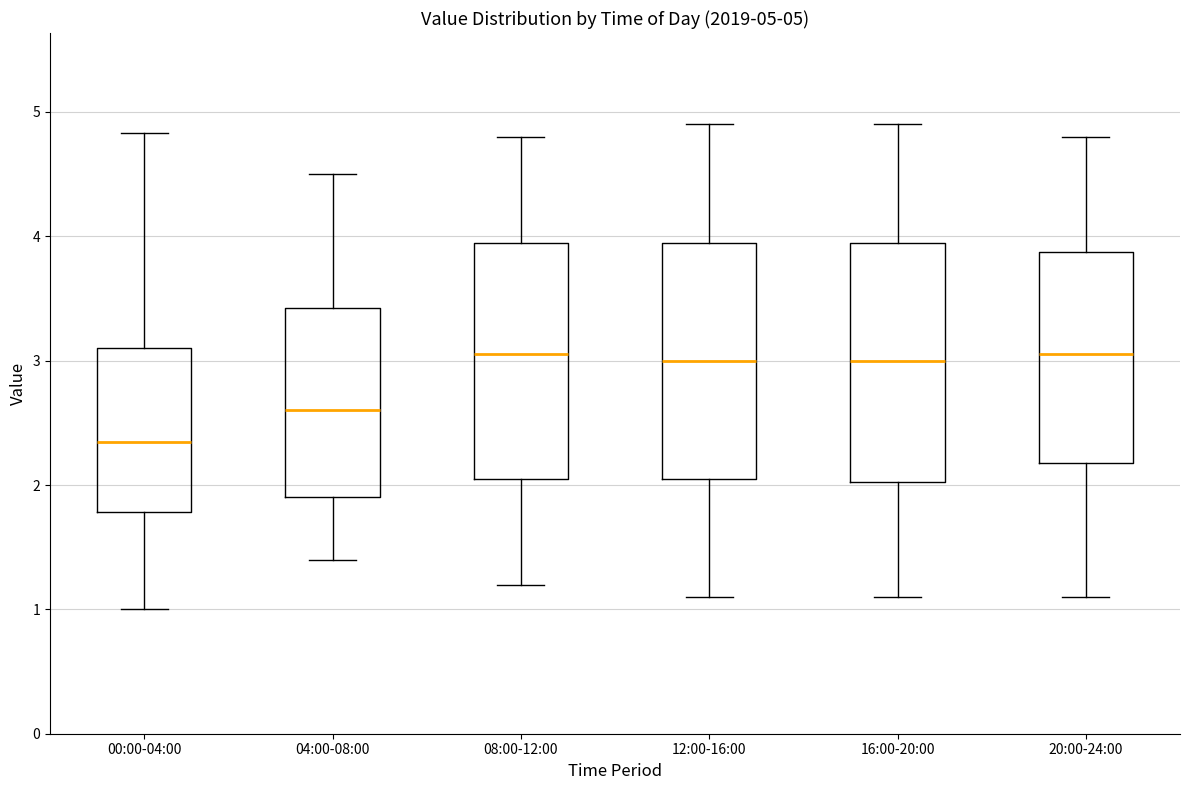

Which box's median line is the lowest?

00:00-04:00